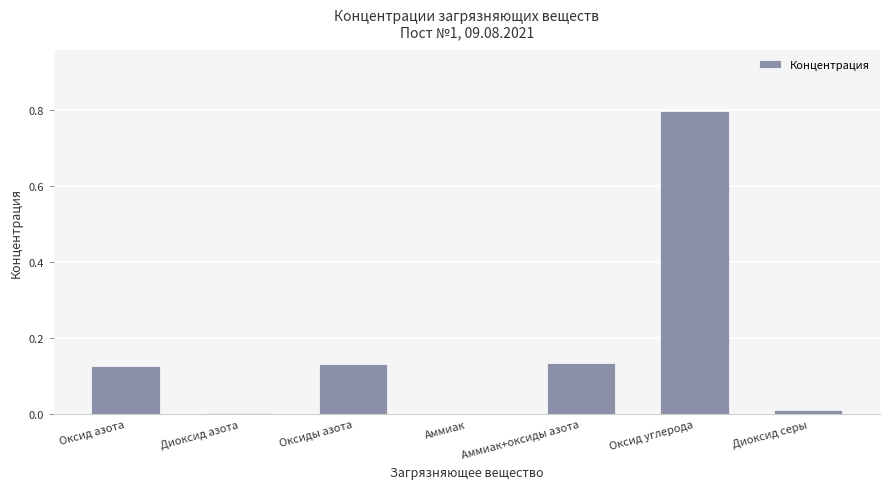

Is it true that the value at Аммиак is 0.0?

True